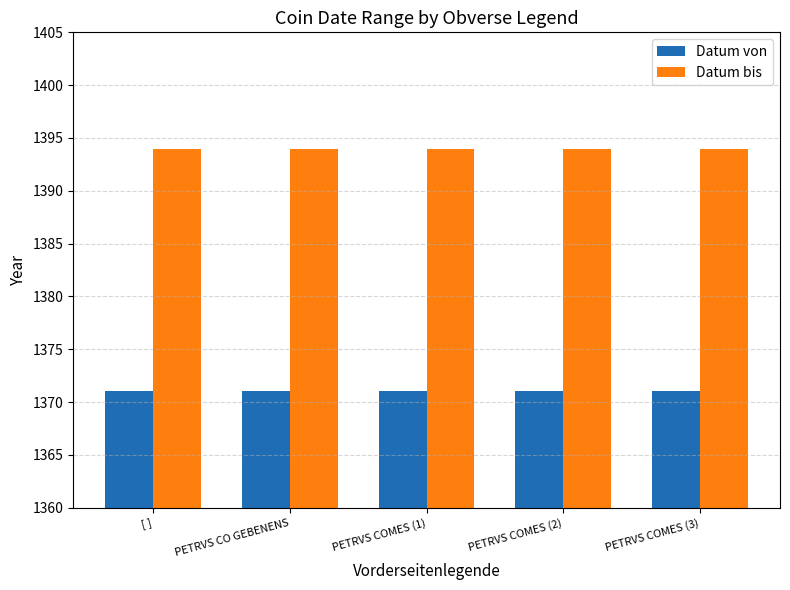

Reading left to right, transcribe all the data shown in this chart.

Datum von: 1371	1371	1371	1371	1371
Datum bis: 1394	1394	1394	1394	1394